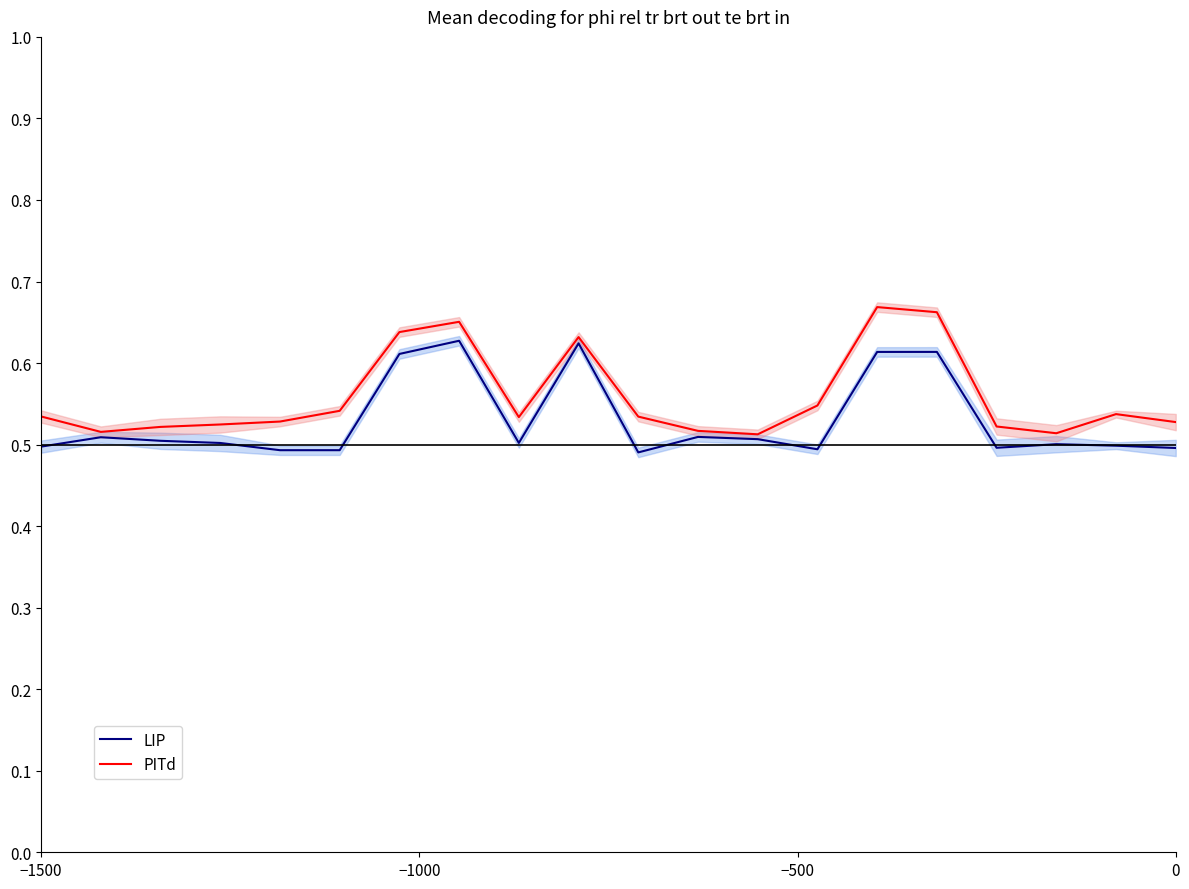

How many LIP values are between 0 and 1?

20